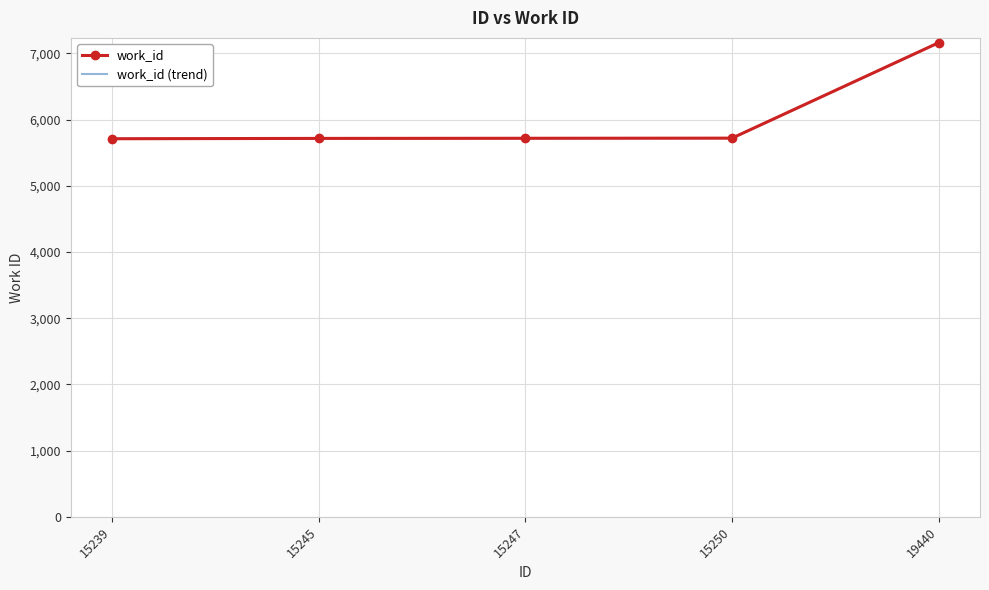

What is the difference between the maximum and second lowest values?

1446